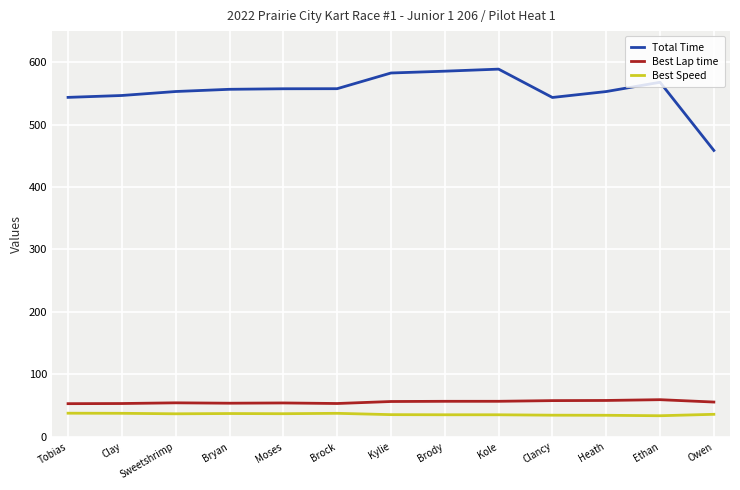

What is the difference between the Total Time values at Kole and Sweetshrimp?

35.9